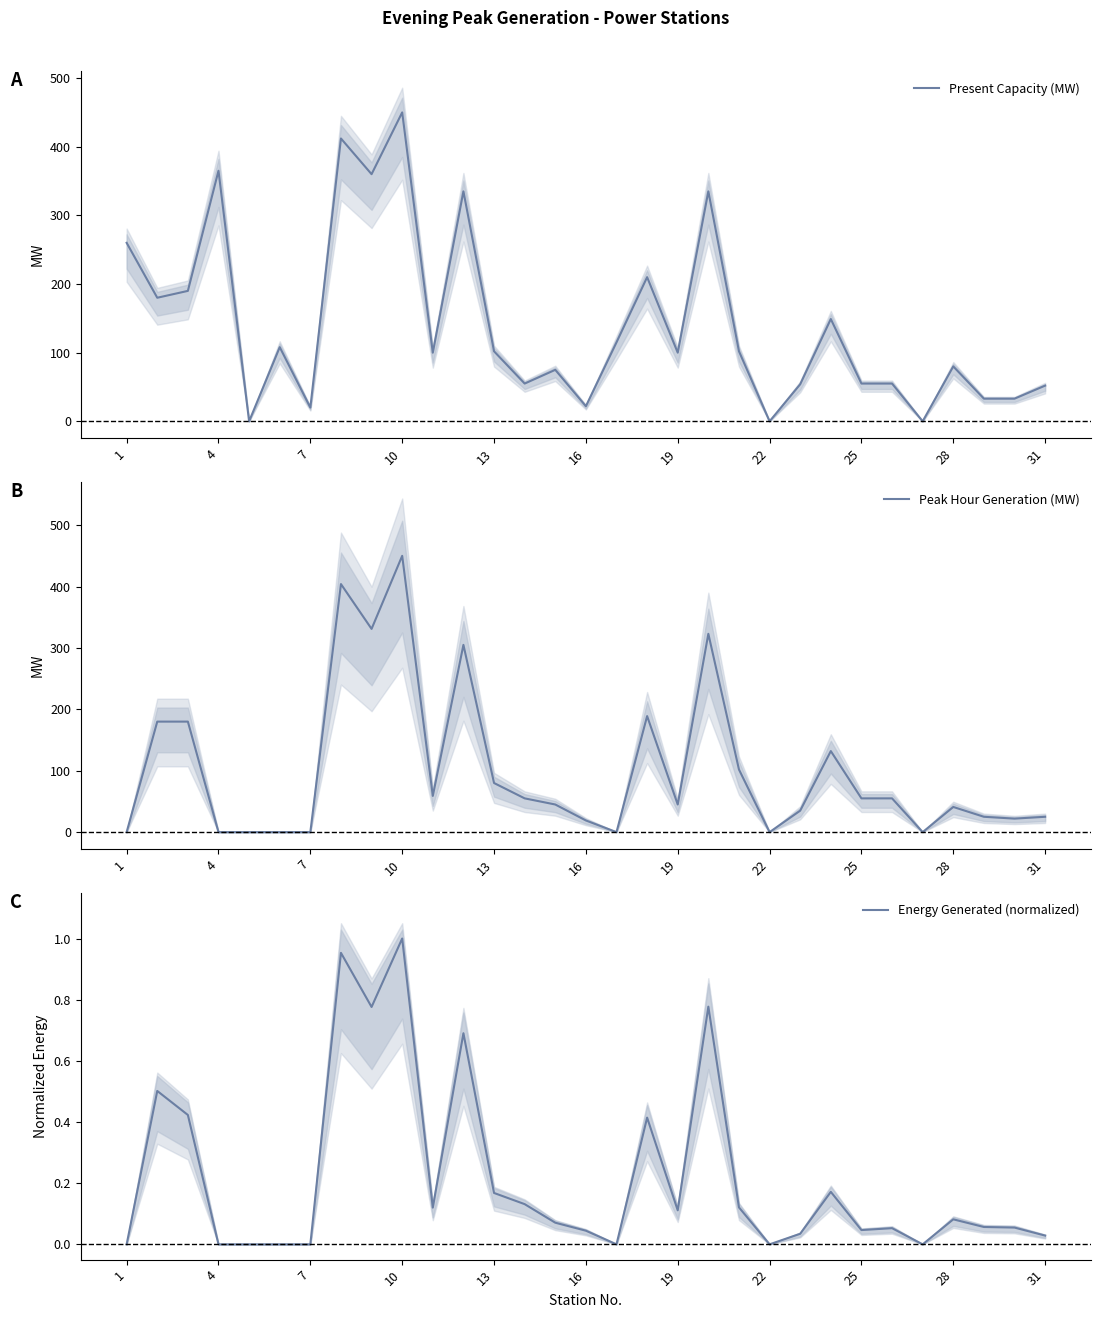

The value of Present Capacity (MW) at 4 is 211. True or false?

False